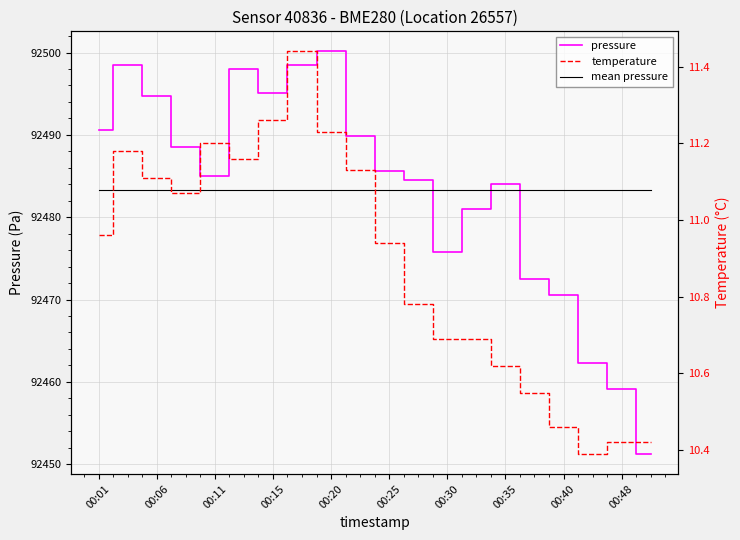

At how many categories does at least one series exceed 90330?

20